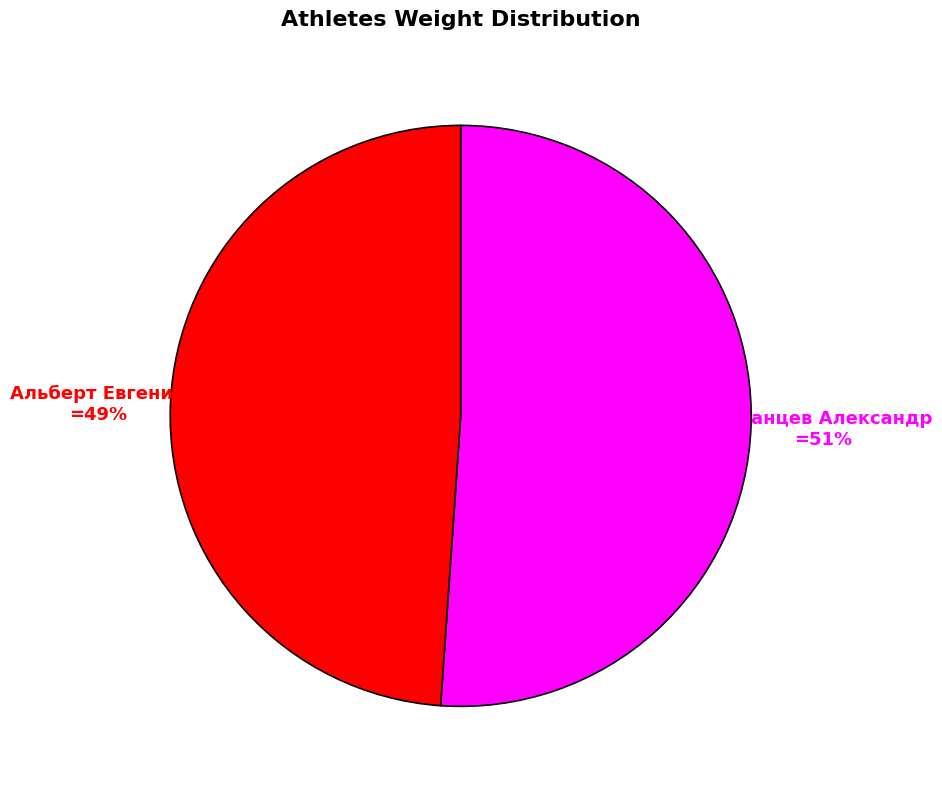

How many slices are in this pie chart?

2